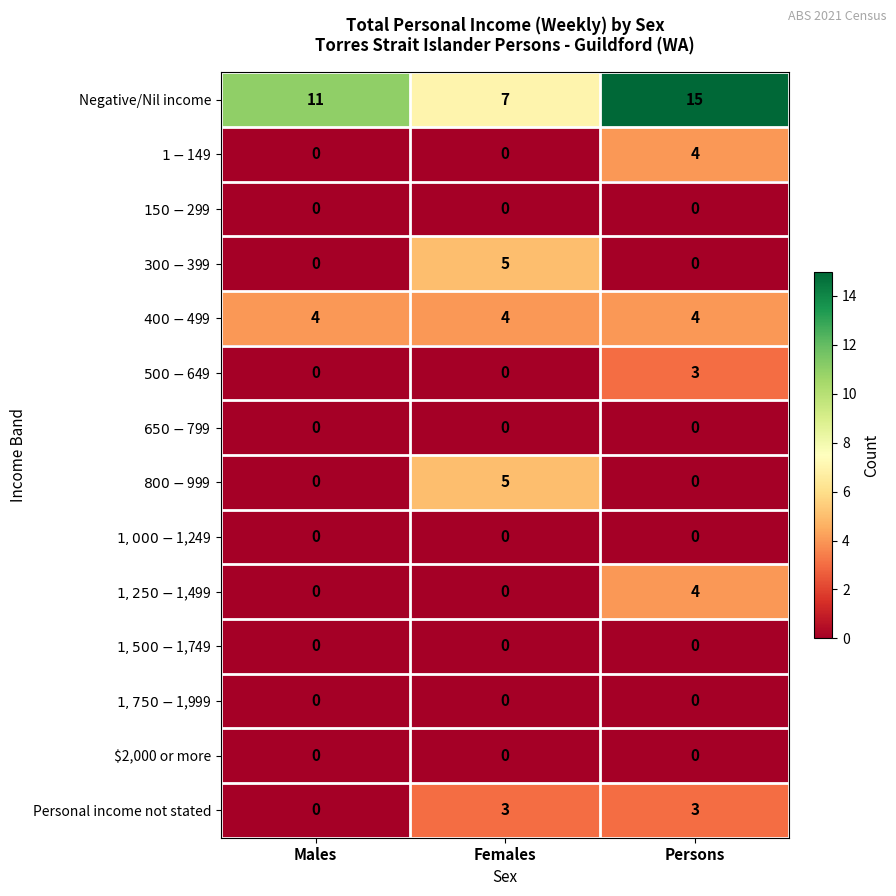

What is the greatest value displayed?

15